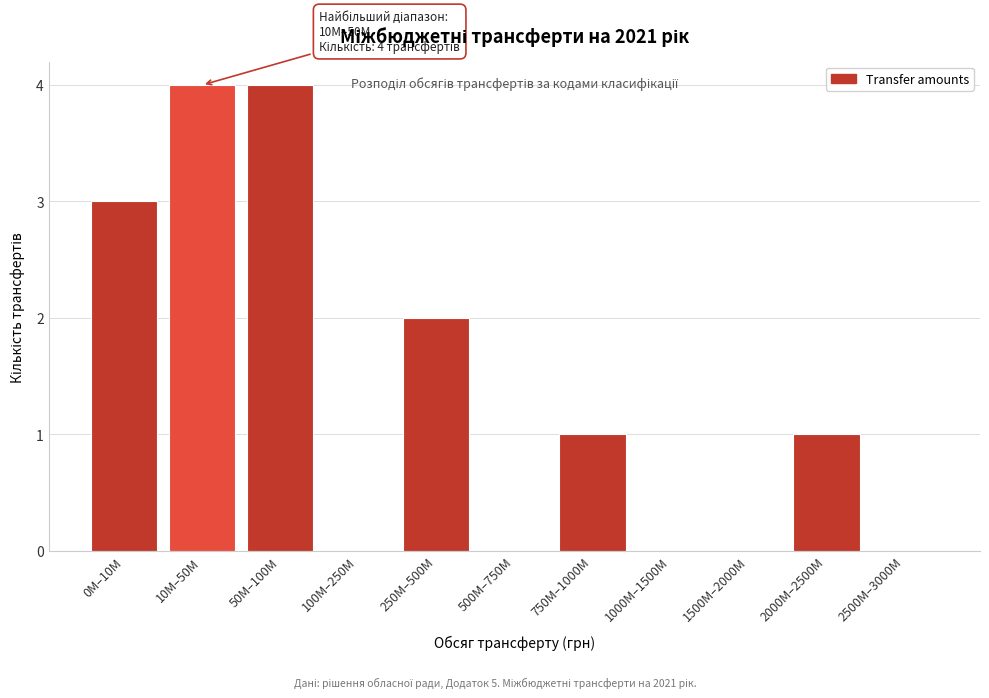

Which has a higher value, 0M–10M or 500M–750M?

0M–10M